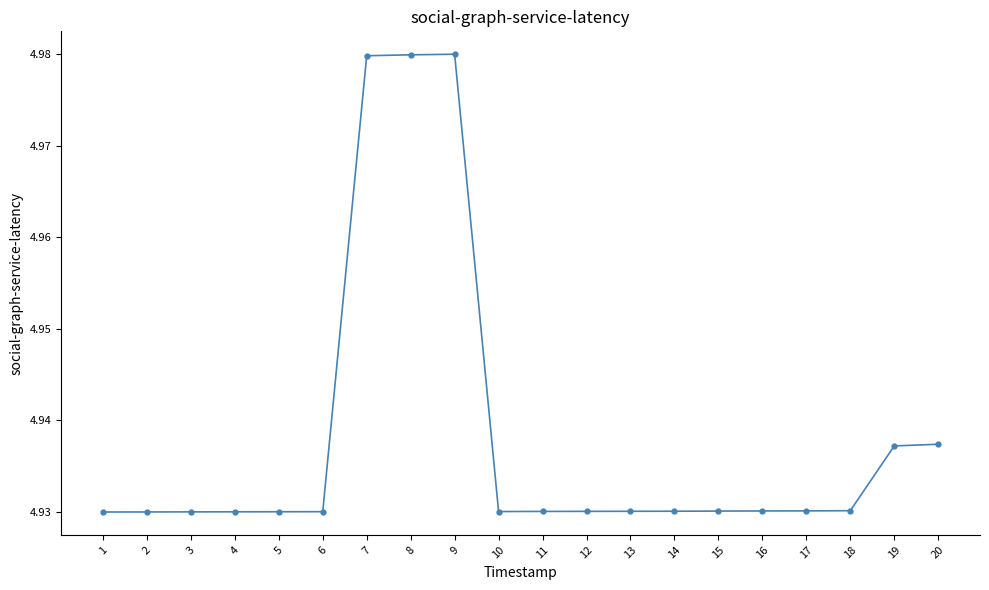

What is the sum of the values at 5 and 7?

9.9